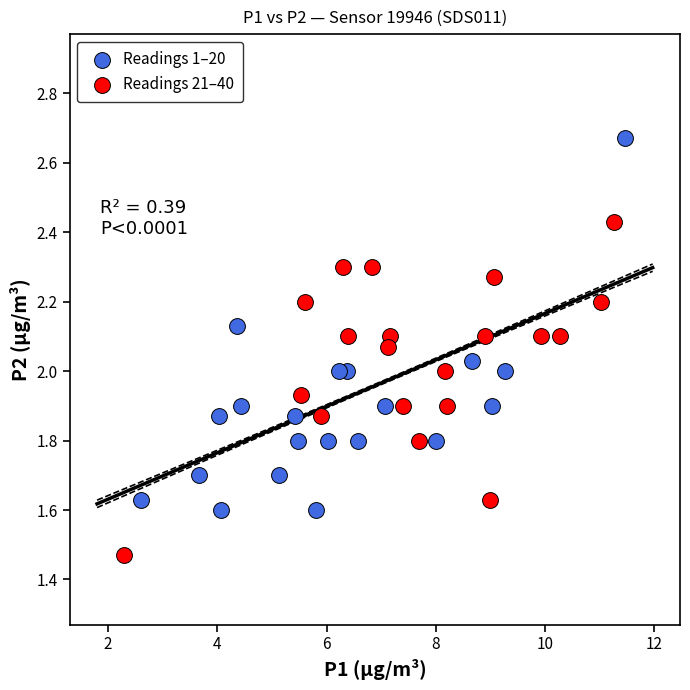

Which series reaches the minimum Y coordinate?

Readings 21–40